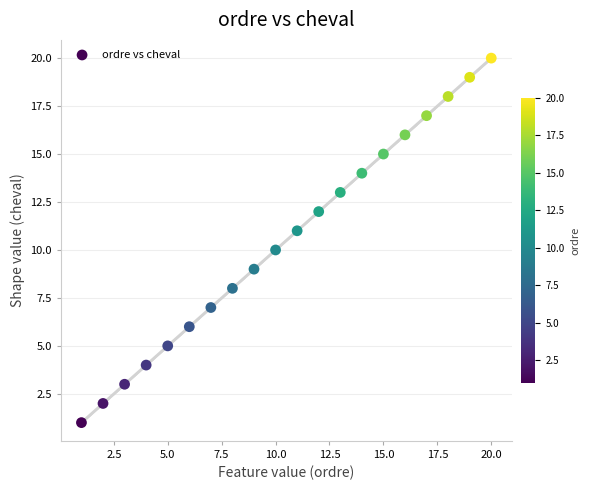

What is the range of Y values (max minus min)?

19